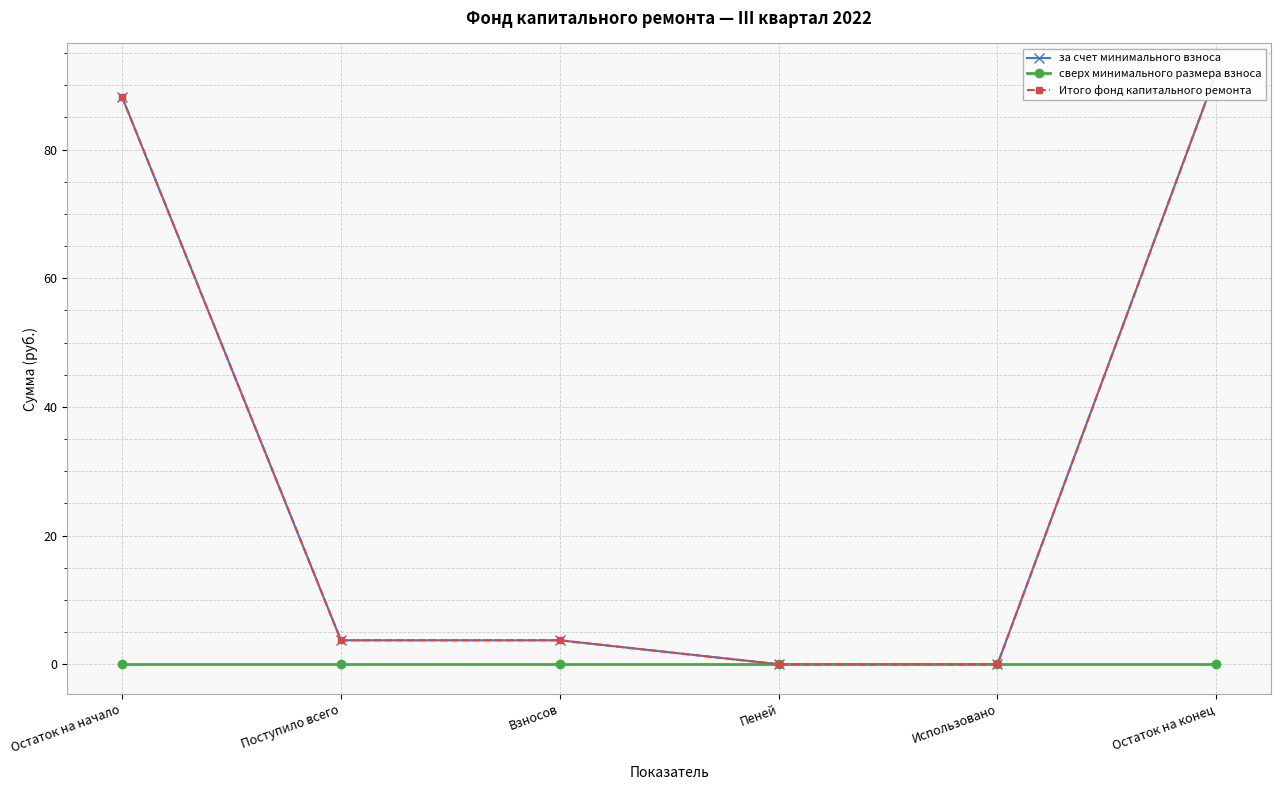

Where is Итого фонд капитального ремонта nearest to the value 45?

Поступило всего